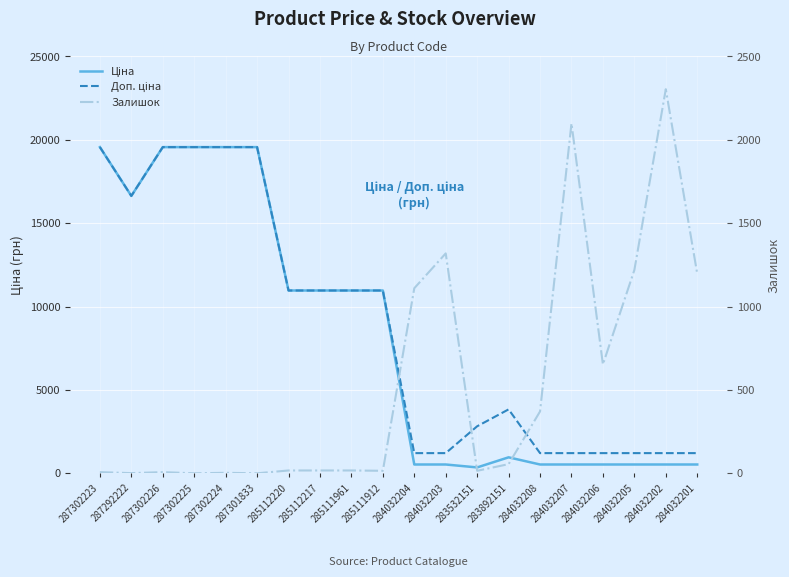

What is the total value across all series at 287302225?

39129.8